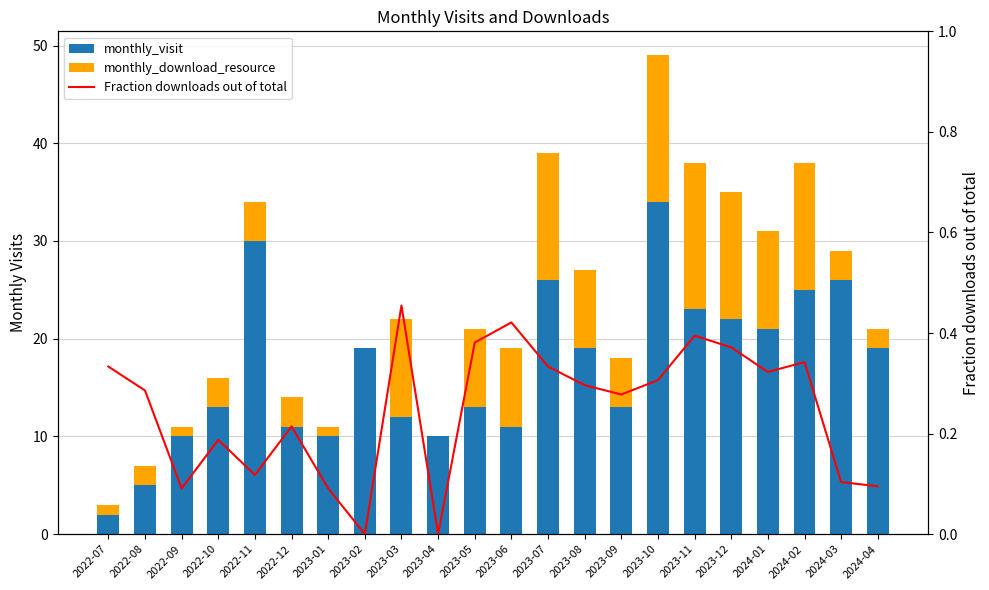

Reading left to right, transcribe all the data shown in this chart.

monthly_visit: 2022-07=2.0	2022-08=5.0	2022-09=10.0	2022-10=13.0	2022-11=30.0	2022-12=11.0	2023-01=10.0	2023-02=19.0	2023-03=12.0	2023-04=10.0	2023-05=13.0	2023-06=11.0	2023-07=26.0	2023-08=19.0	2023-09=13.0	2023-10=34.0	2023-11=23.0	2023-12=22.0	2024-01=21.0	2024-02=25.0	2024-03=26.0	2024-04=19.0
monthly_download_resource: 2022-07=1.0	2022-08=2.0	2022-09=1.0	2022-10=3.0	2022-11=4.0	2022-12=3.0	2023-01=1.0	2023-02=0.0	2023-03=10.0	2023-04=0.0	2023-05=8.0	2023-06=8.0	2023-07=13.0	2023-08=8.0	2023-09=5.0	2023-10=15.0	2023-11=15.0	2023-12=13.0	2024-01=10.0	2024-02=13.0	2024-03=3.0	2024-04=2.0
Fraction downloads out of total: 2022-07=0.3	2022-08=0.3	2022-09=0.1	2022-10=0.2	2022-11=0.1	2022-12=0.2	2023-01=0.1	2023-02=0.0	2023-03=0.5	2023-04=0.0	2023-05=0.4	2023-06=0.4	2023-07=0.3	2023-08=0.3	2023-09=0.3	2023-10=0.3	2023-11=0.4	2023-12=0.4	2024-01=0.3	2024-02=0.3	2024-03=0.1	2024-04=0.1